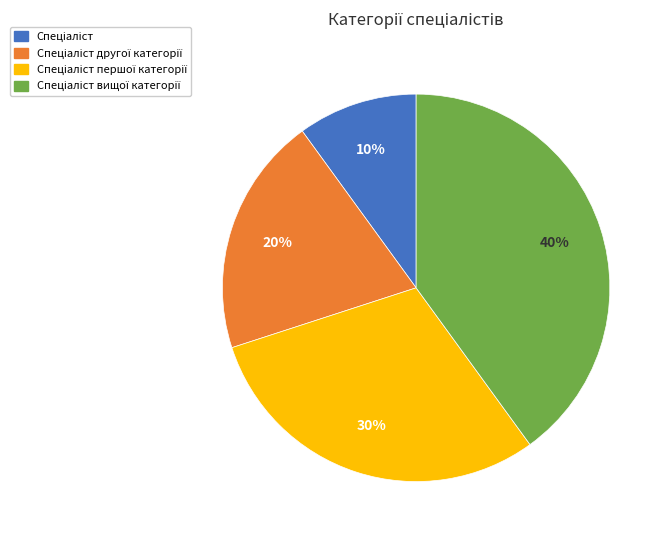

Does any single category account for the majority?

No